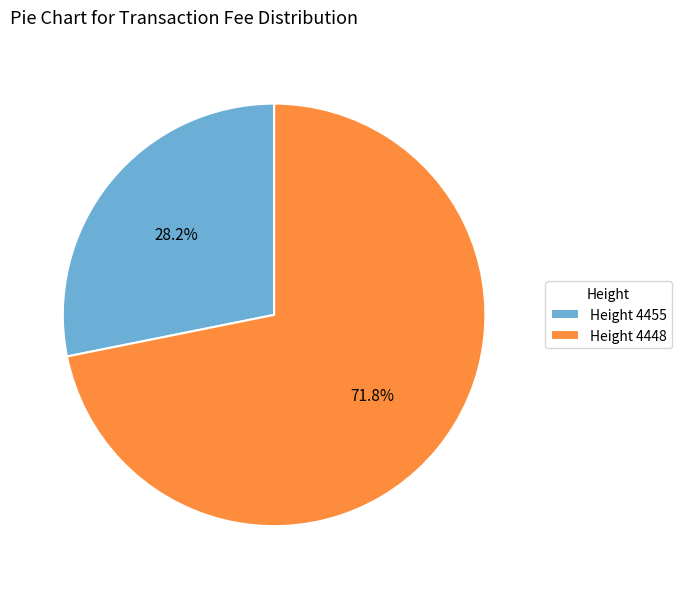

Which has a higher value, Height 4455 or Height 4448?

Height 4448